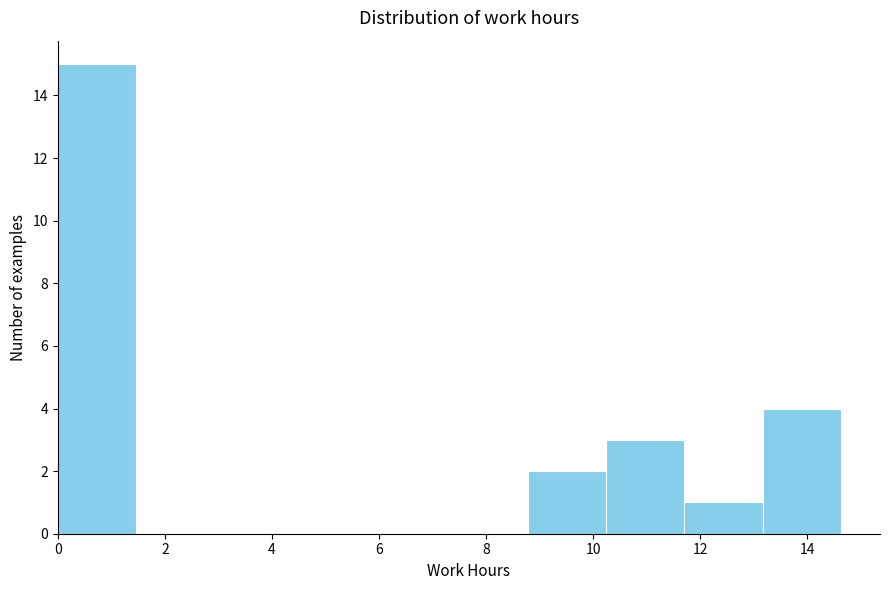

Over which range of the x-axis is the bar tallest?

0.0 to 1.4